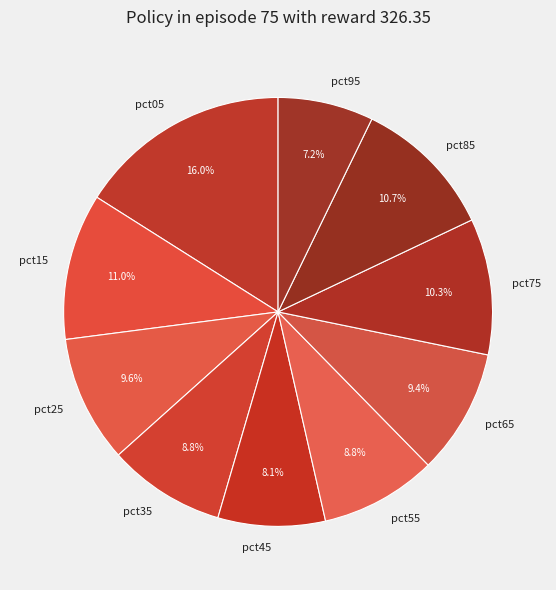

Count the number of slices in the pie.

10